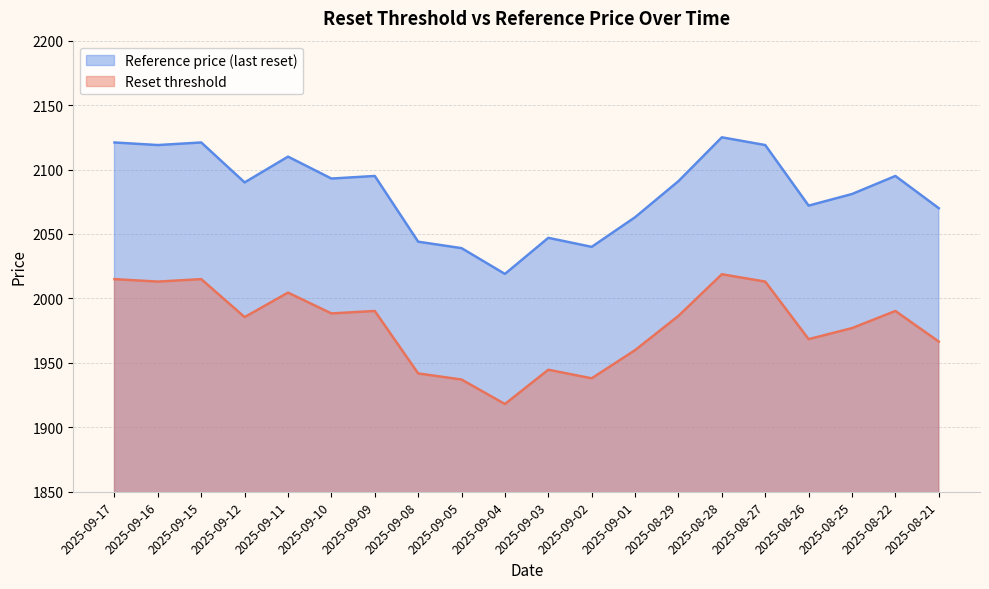

What position from the right is 2025-09-03?

10